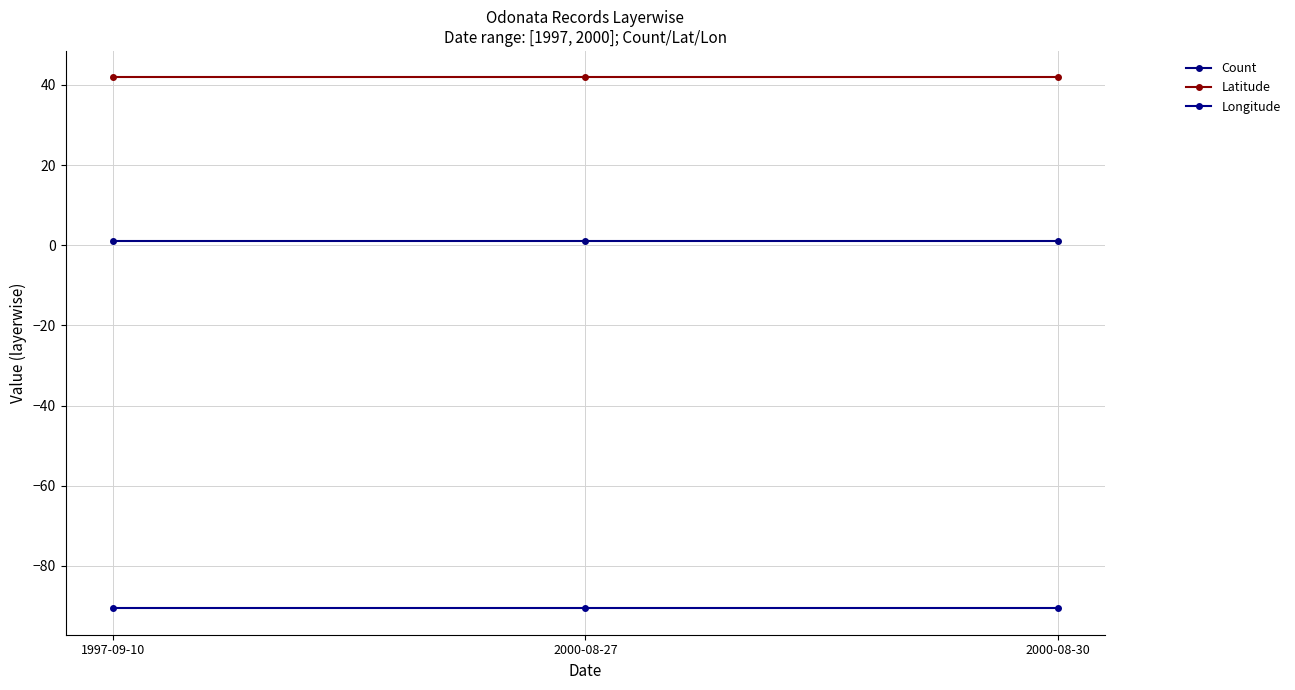

Reading left to right, transcribe all the data shown in this chart.

Count: 1997-09-10=1.0	2000-08-27=1.0	2000-08-30=1.0
Latitude: 1997-09-10=41.9	2000-08-27=41.9	2000-08-30=41.9
Longitude: 1997-09-10=-90.6	2000-08-27=-90.6	2000-08-30=-90.6